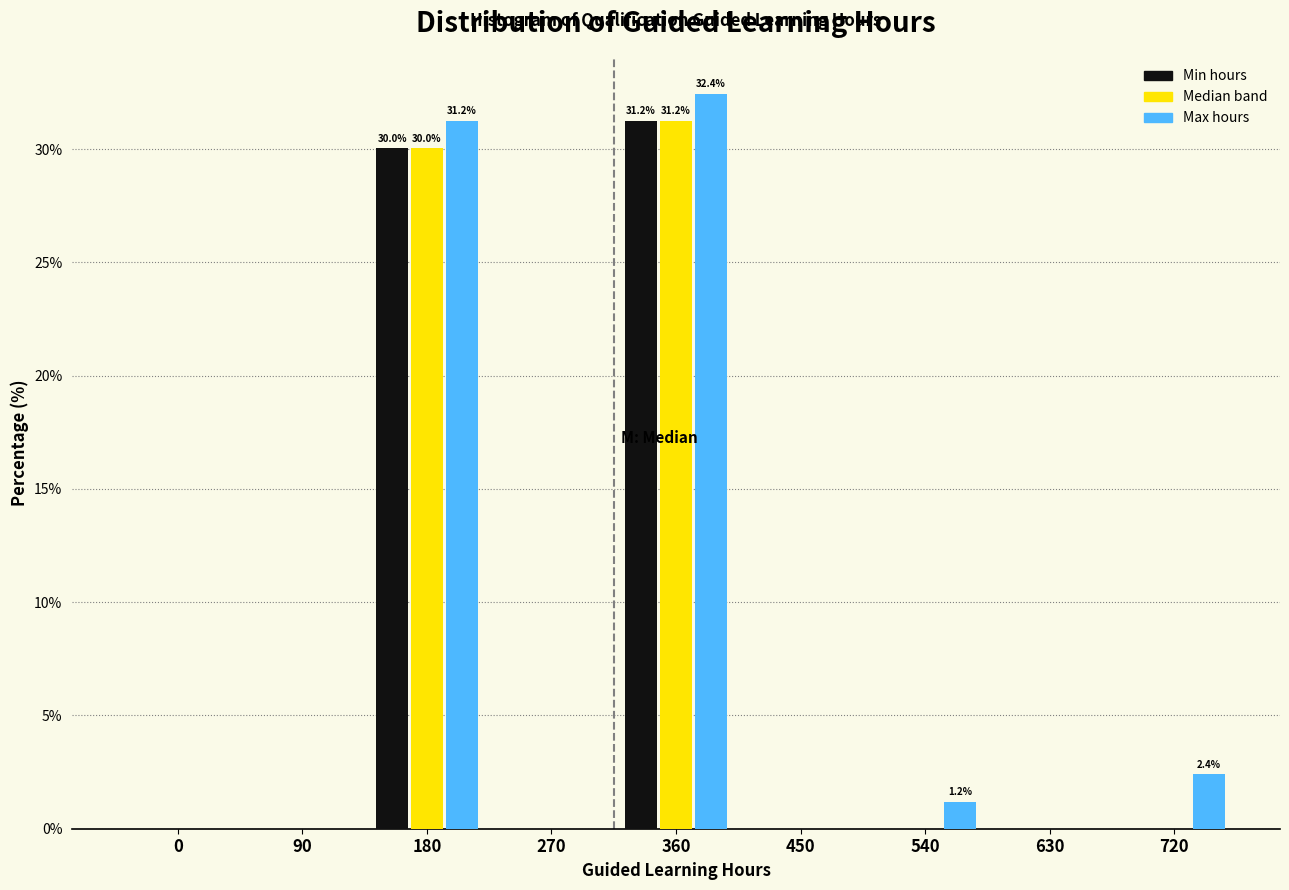

Reading left to right, what are all the values shown in this chart?

Min hours: 0=0.0	90=0.0	180=30.0	270=0.0	360=31.2	450=0.0	540=0.0	630=0.0	720=0.0
Median band: 0=0.0	90=0.0	180=30.0	270=0.0	360=31.2	450=0.0	540=0.0	630=0.0	720=0.0
Max hours: 0=0.0	90=0.0	180=31.2	270=0.0	360=32.4	450=0.0	540=1.2	630=0.0	720=2.4